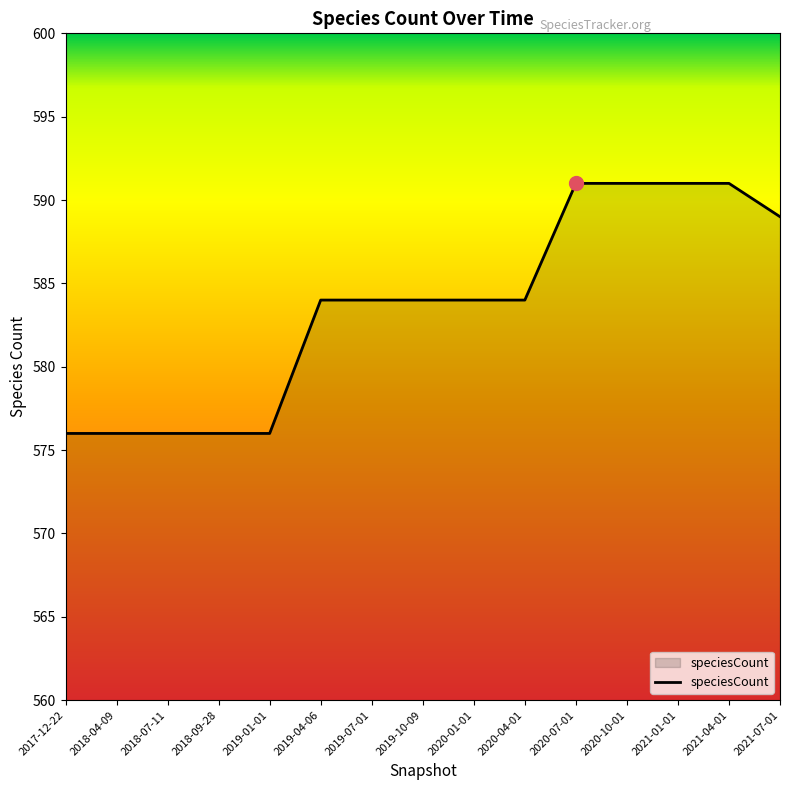

What is the change in value from 2019-07-01 to 2021-07-01?

+5